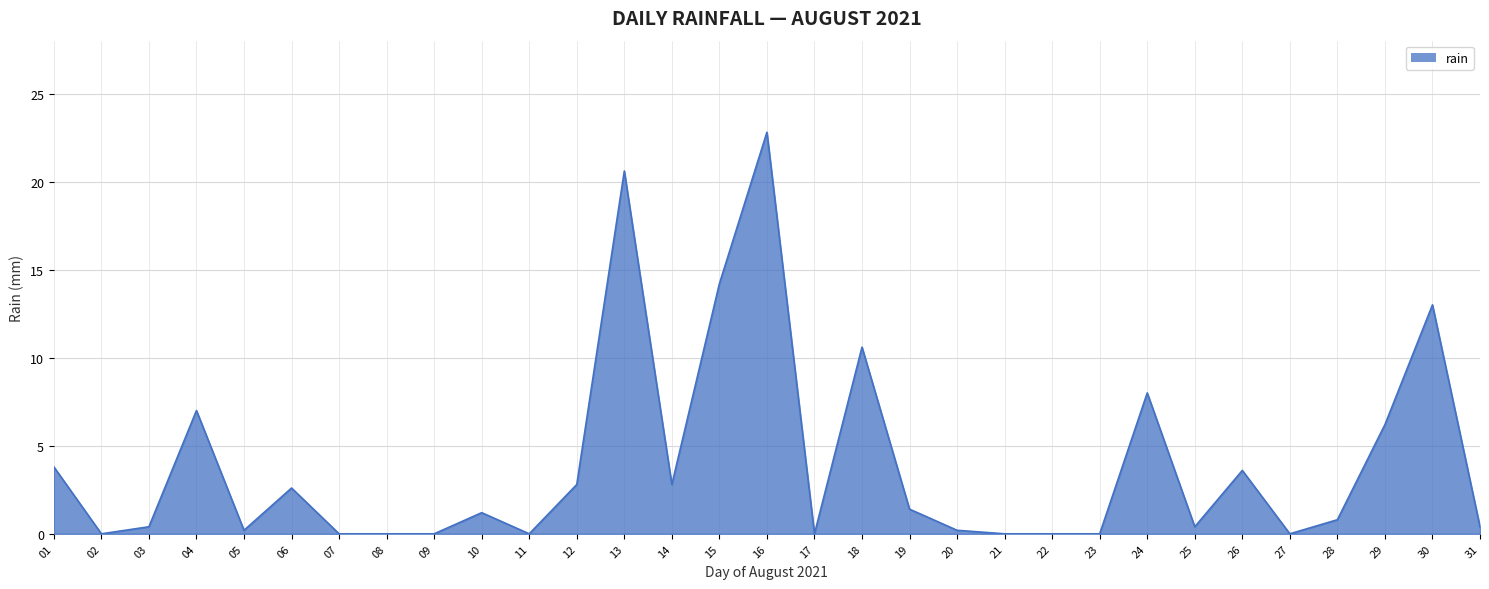

What is the greatest value displayed?

22.8